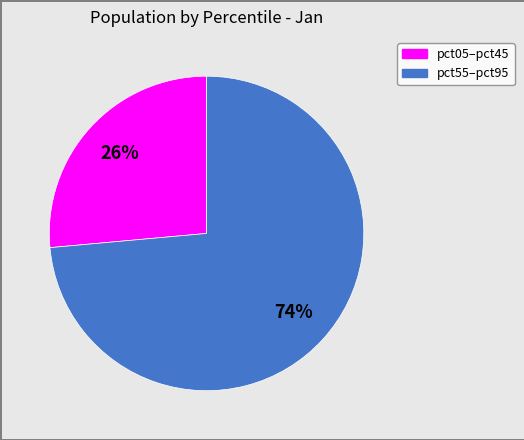

Is there a majority slice in this chart?

Yes